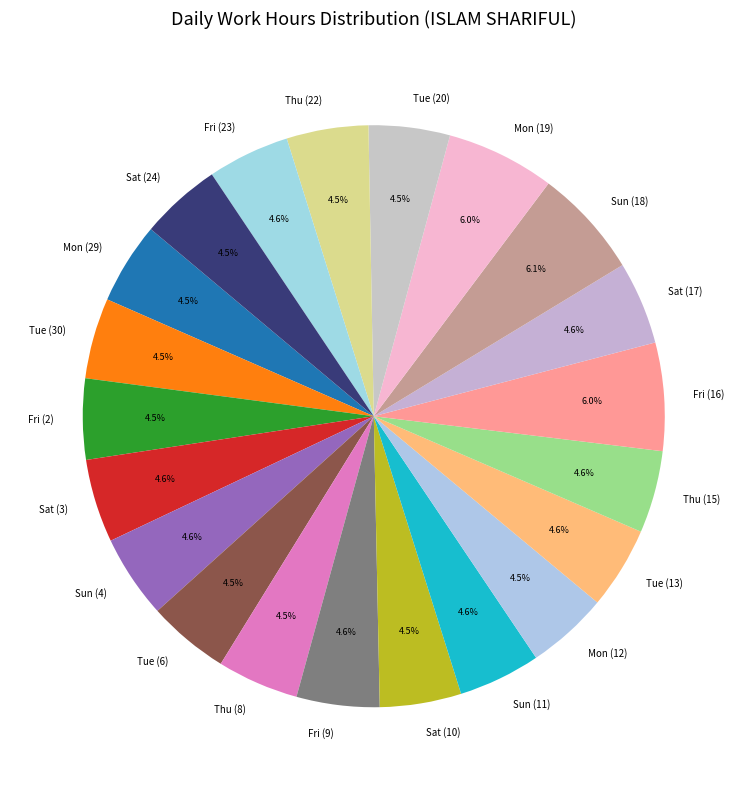

How much of the chart is everything except Thu (22)?

95.5%